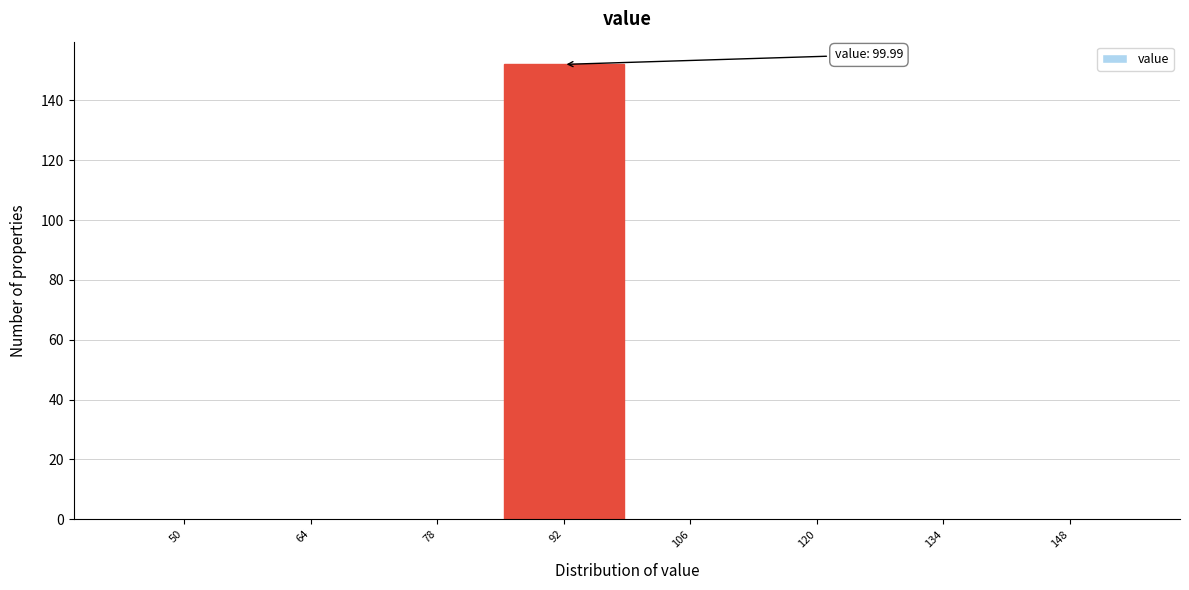

Reading left to right, extract all data points from this chart.

50=0	64=0	78=0	92=152	106=0	120=0	134=0	148=0